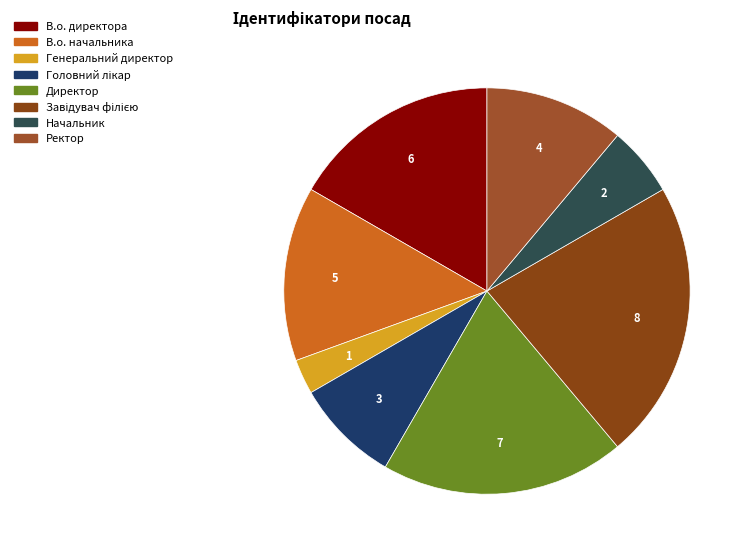

To the nearest percent, what is the difference between the largest and smallest slice percentages?

19%